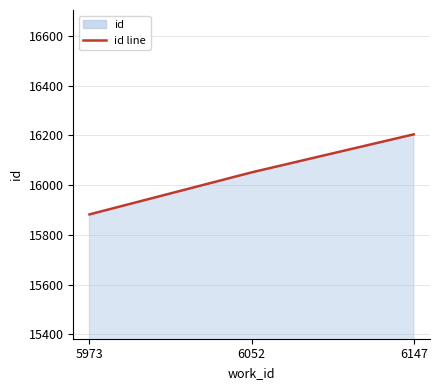

Rank the categories by value from lowest to highest.

5973, 6052, 6147